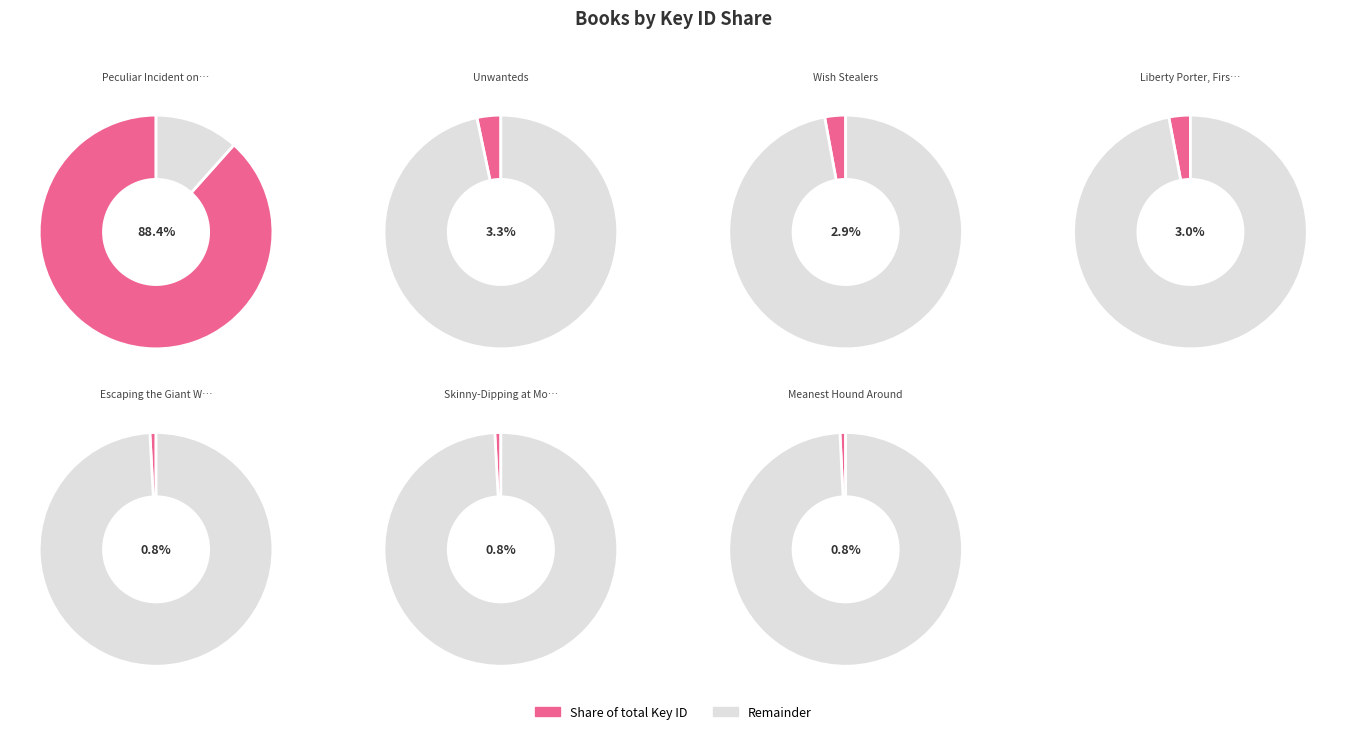

To the nearest percent, what is the difference between the largest and smallest slice percentages?

88%